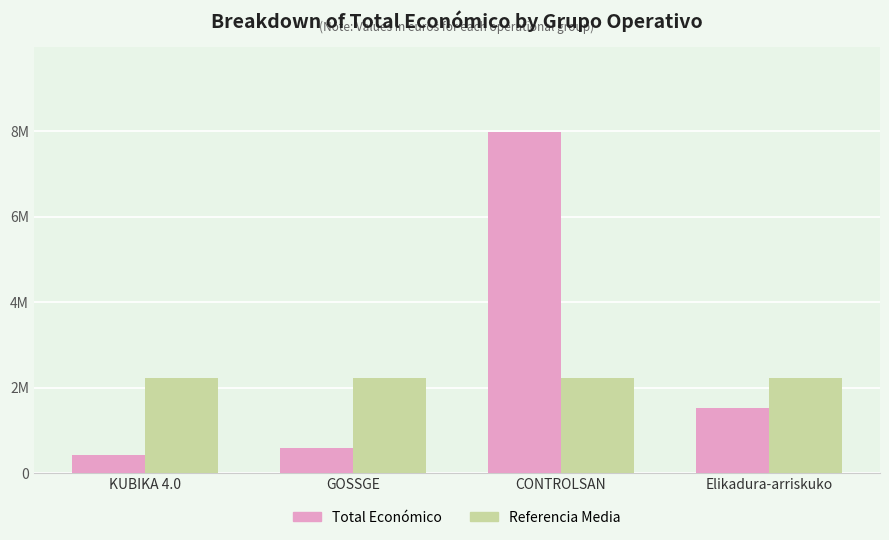

Reading left to right, transcribe all the data shown in this chart.

Total Económico: KUBIKA 4.0=414788.0	GOSSGE=581157.0	CONTROLSAN=7977125.0	Elikadura-arriskuko=1513726.0
Referencia Media: KUBIKA 4.0=2228444.1	GOSSGE=2228444.1	CONTROLSAN=2228444.1	Elikadura-arriskuko=2228444.1